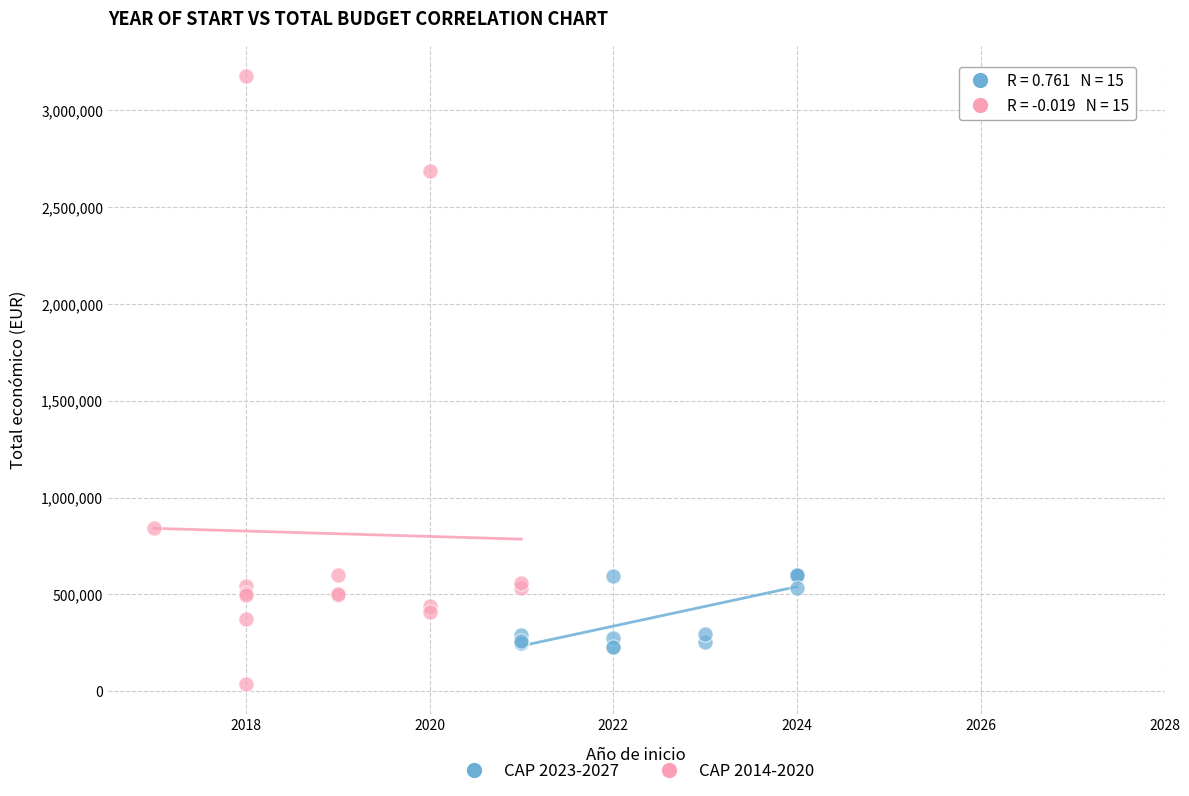

Which series has the largest Y range (max minus min)?

CAP 2014-2020